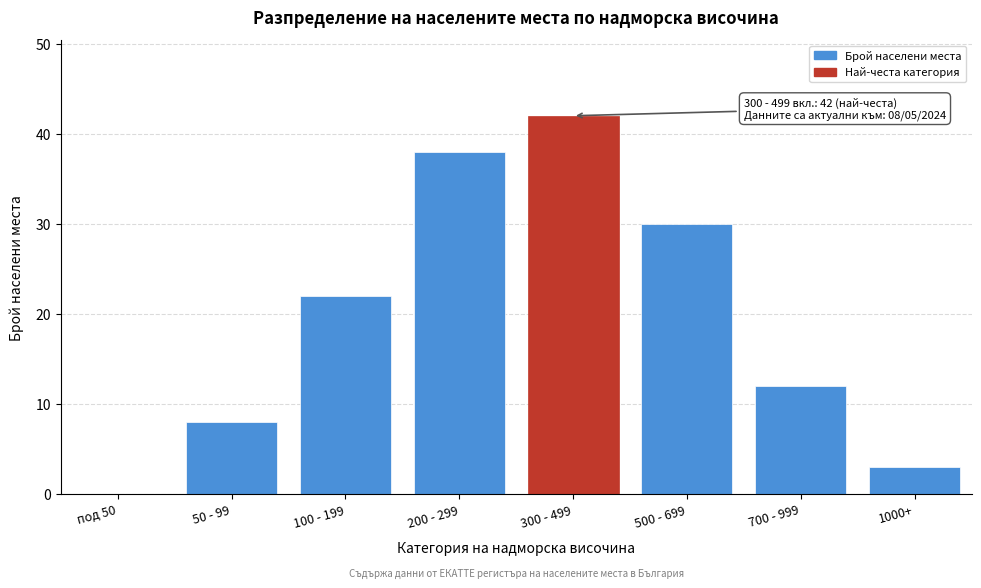

Reading left to right, what are all the values shown in this chart?

под 50=0	50 - 99=8	100 - 199=22	200 - 299=38	300 - 499=42	500 - 699=30	700 - 999=12	1000+=3